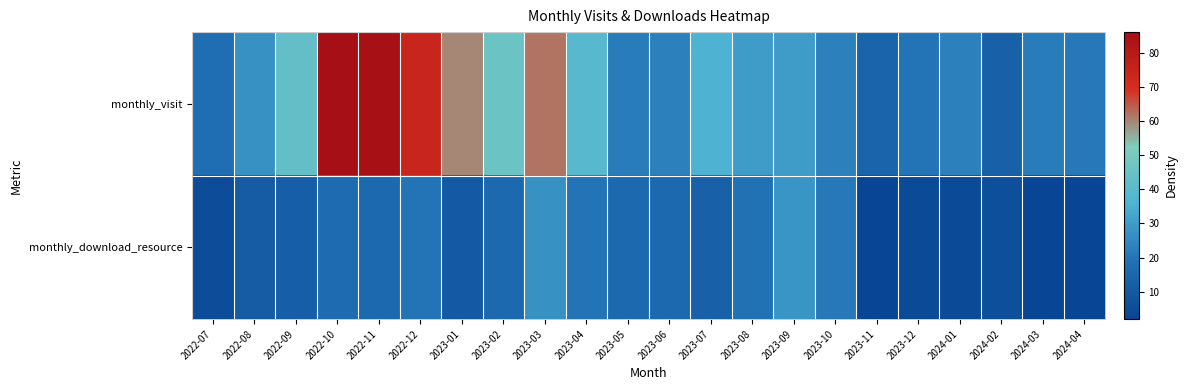

At 2023-11, list the series in order from largest to smallest.

monthly_visit, monthly_download_resource